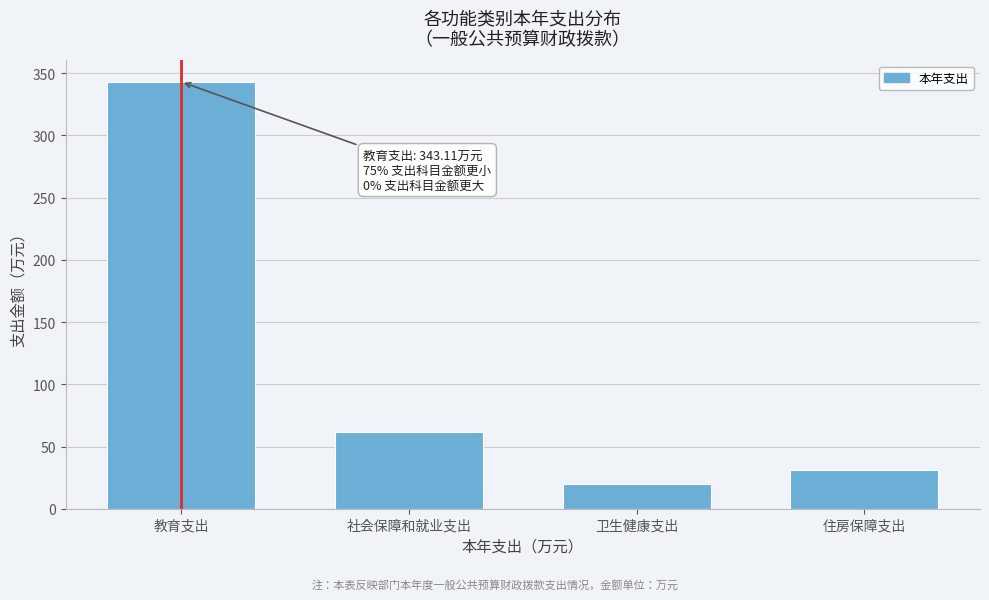

Reading left to right, what are all the values shown in this chart?

343.1	61.5	19.7	30.9